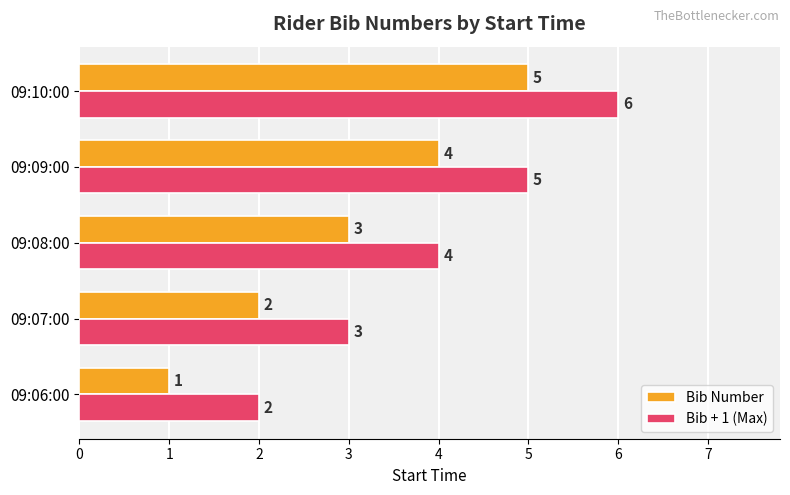

What is the total value across all series at 09:06:00?

3